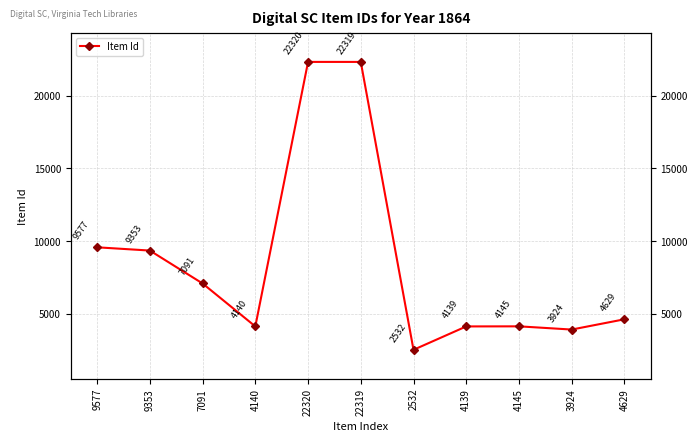

Is it true that the value at 2532 is 4359?

False